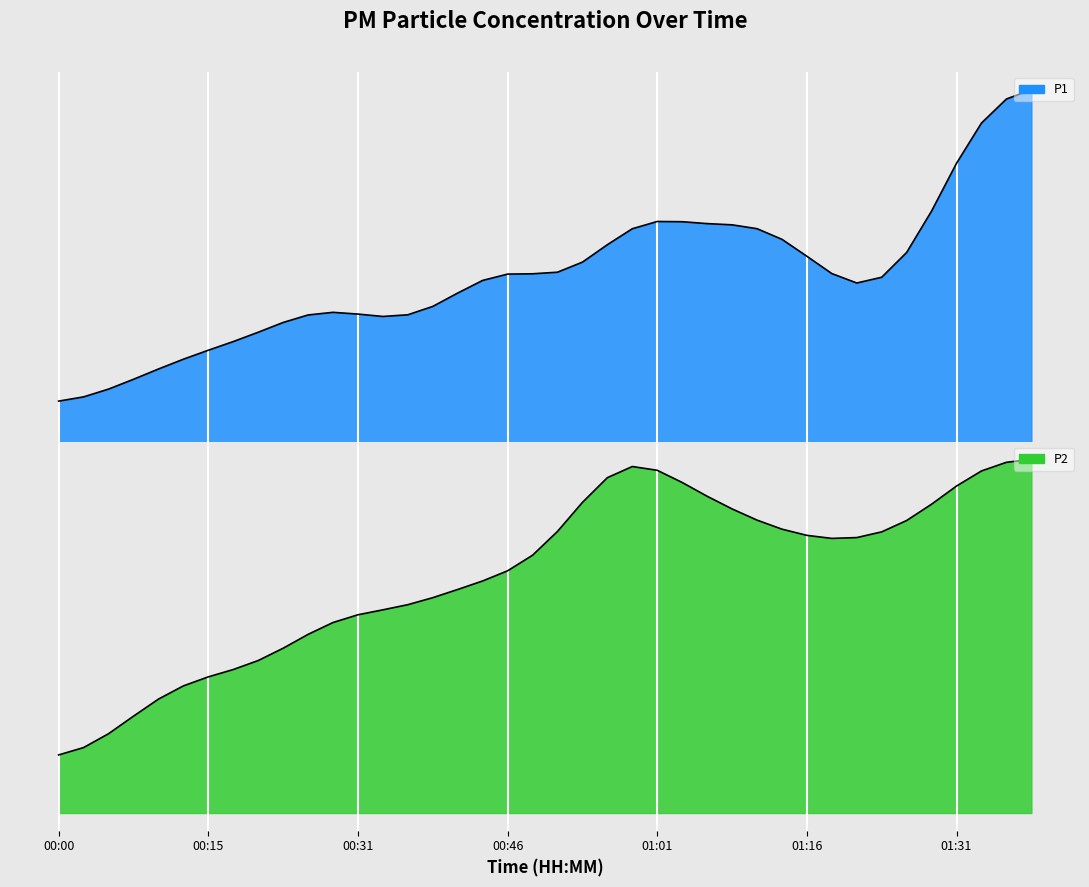

What is the difference between the P1 values at 00:23 and 00:21?

2.0